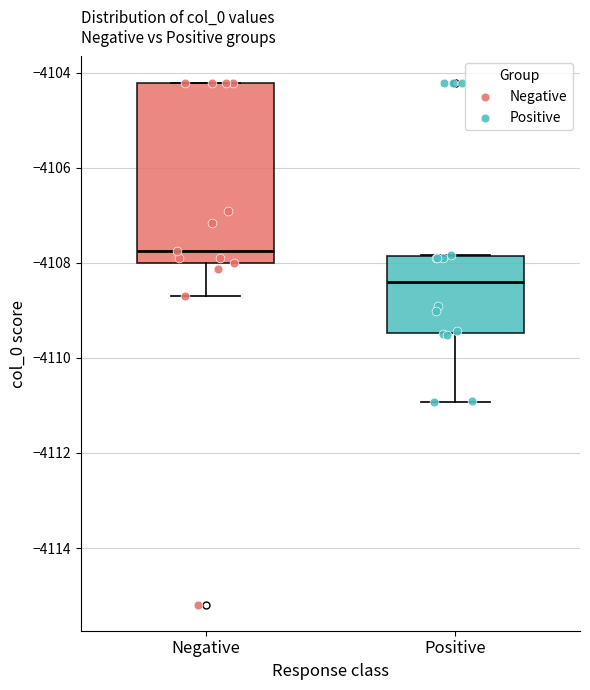

Reading left to right, transcribe this box plot: for each box, give where its median line is, the range the box spans, and where its two whiskers end, as read against the y-axis. The values are not printed on the chart, so give them approximately, as read against the axis.

Negative: median -4107.8, box -4108.0 to -4104.2, whiskers -4108.6 to -4104.2
Positive: median -4108.4, box -4109.4 to -4107.8, whiskers -4111.0 to -4107.8